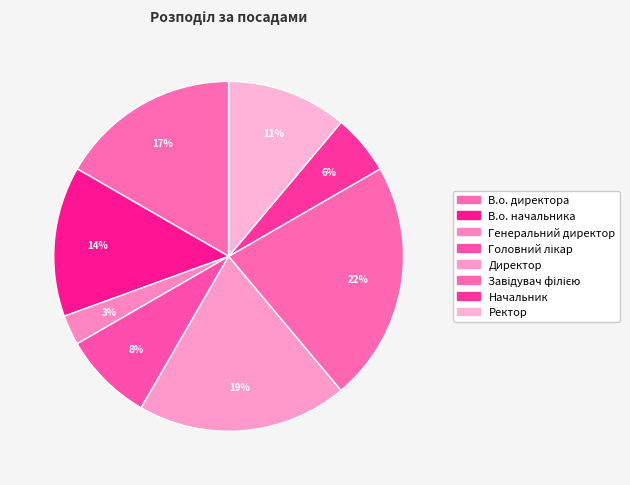

How many slices are in this pie chart?

8